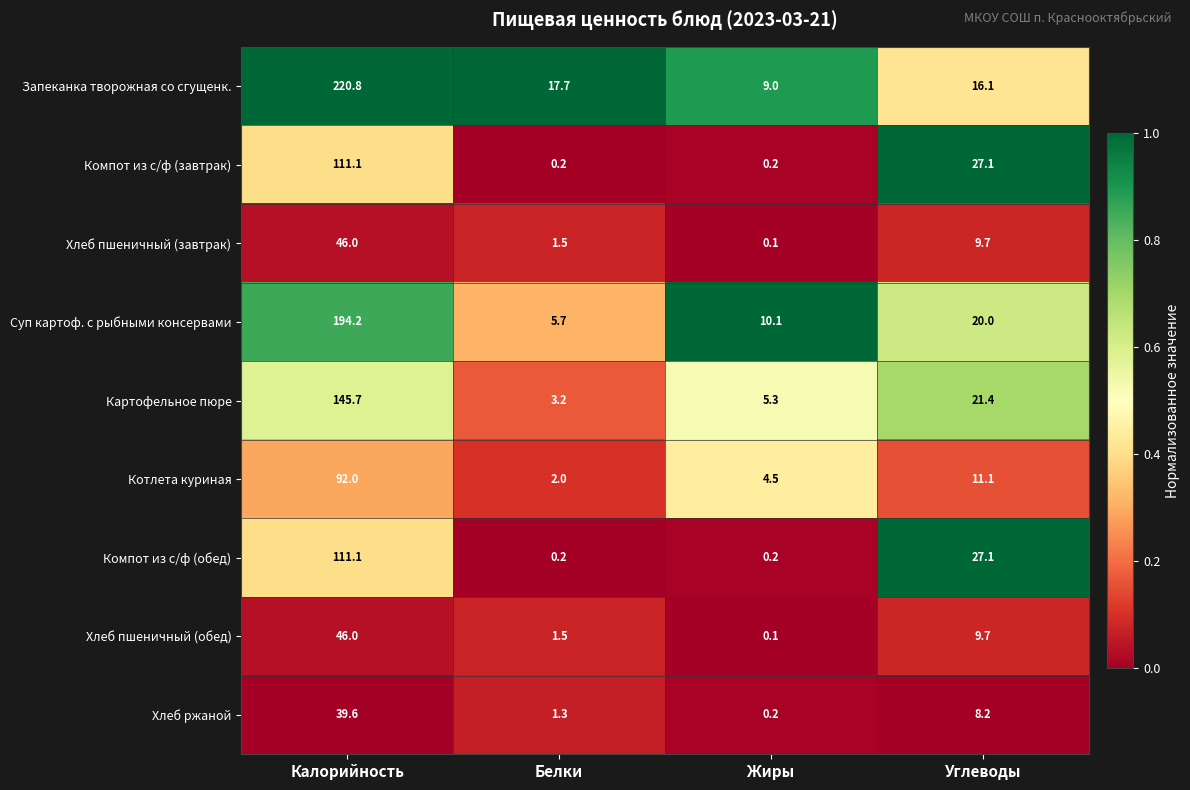

Which series has the largest total across all categories?

Запеканка творожная со сгущенк.